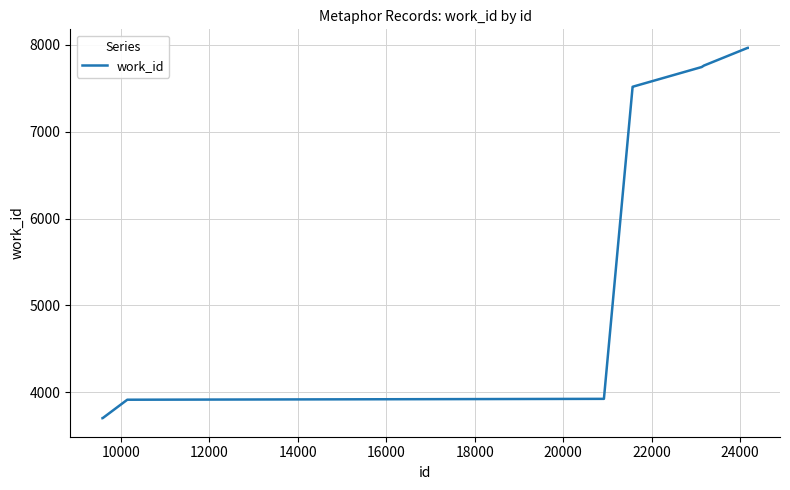

What is the minimum value shown in the chart?

3700